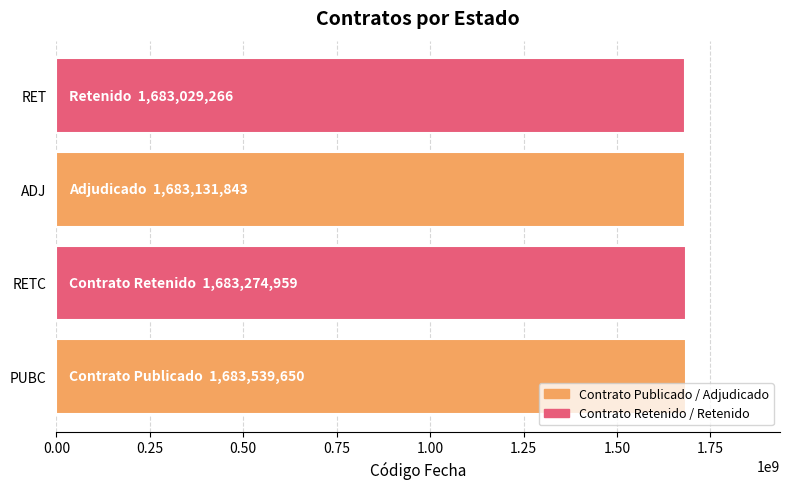

True or false: the data shows 1683274959 at RETC.

True